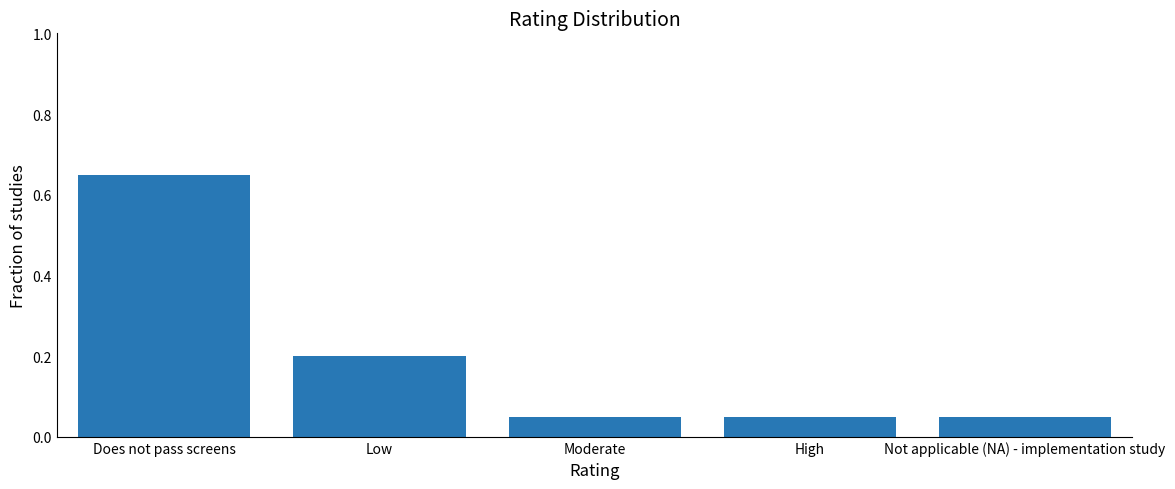

What position from the right is Moderate?

3